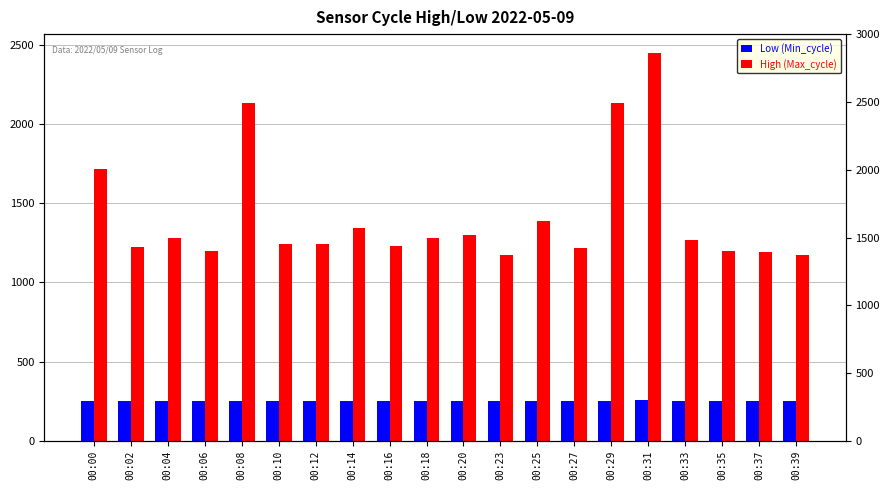

How many data points in High (Max_cycle) are above 1270?

9